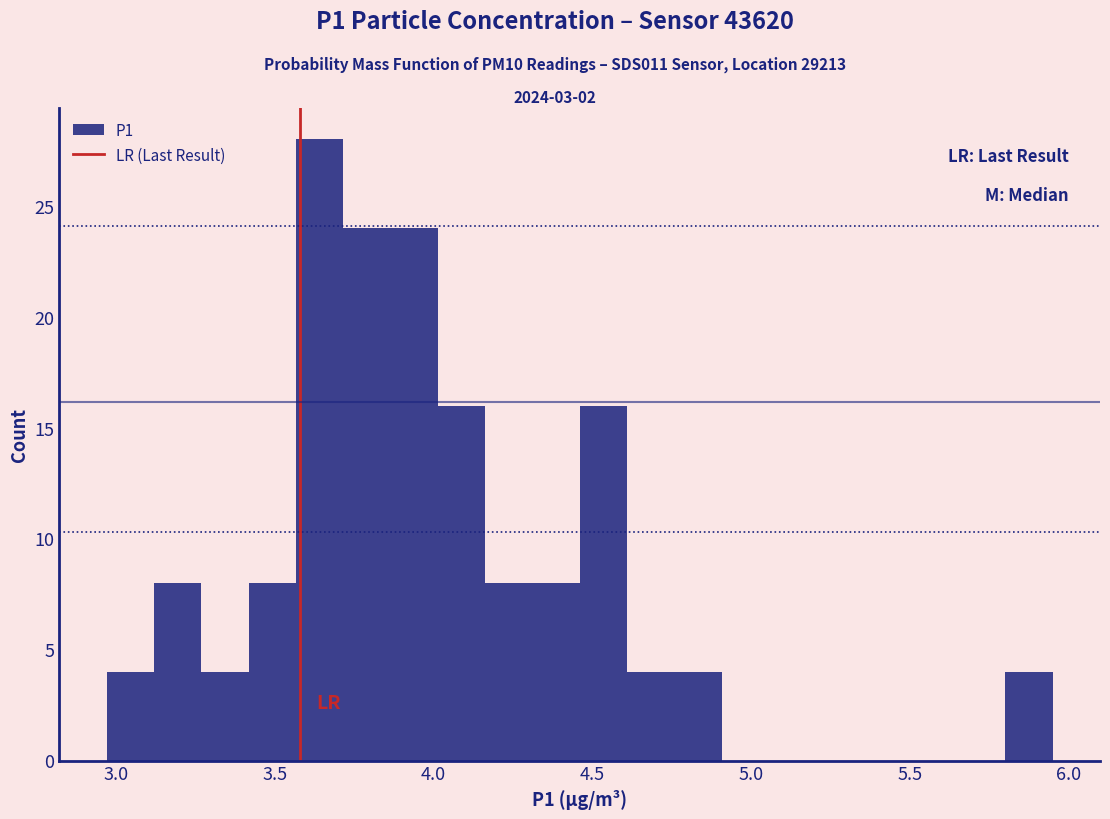

Around what value on the x-axis is the tallest bar? Give the approximate position of its centre, as read against the axis.

3.65